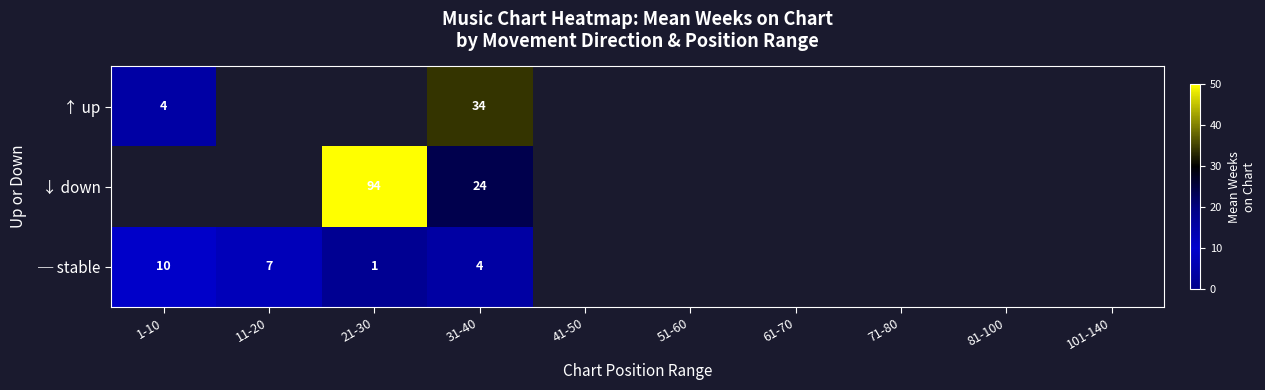

The value of ↑ up at 31-40 is 34. True or false?

True